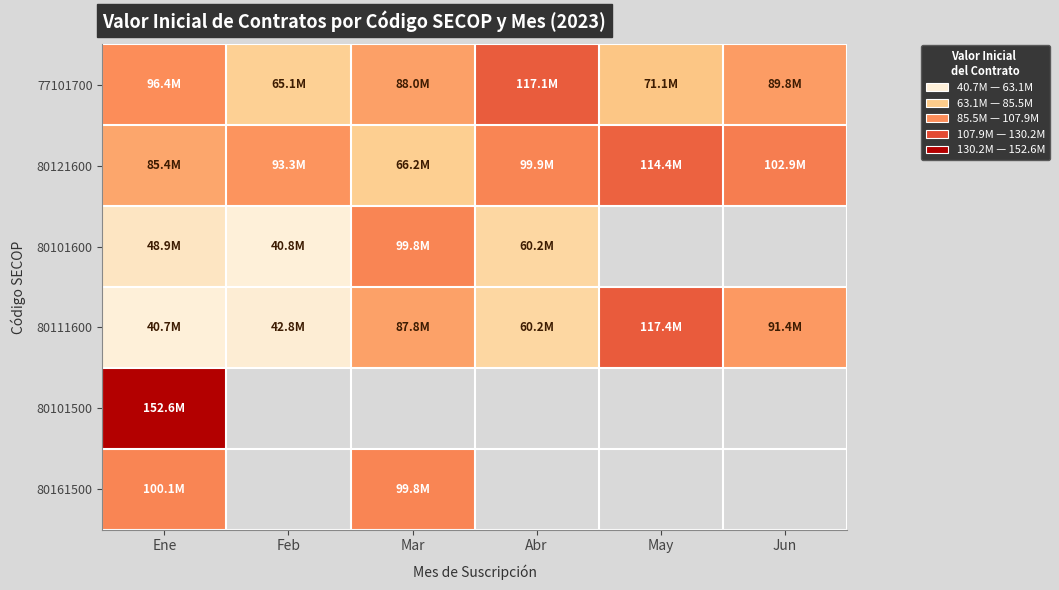

What is the sum of the 77101700 values at Abr and Jun?

206.9